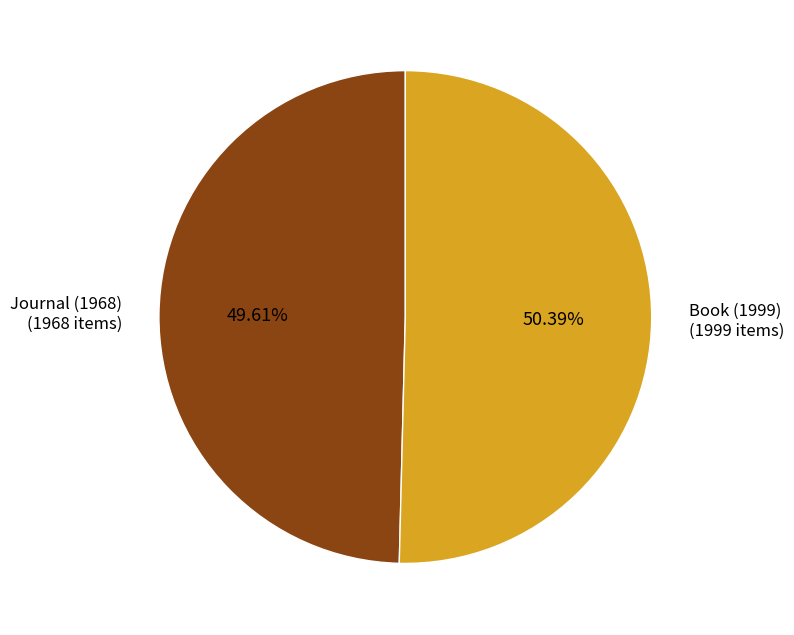

What percentage is NOT represented by Book (1999)?

49.6%